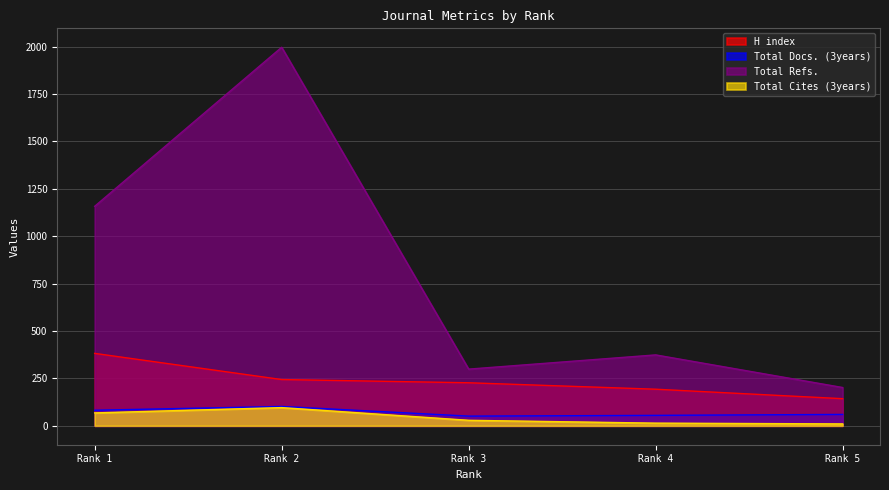

The Total Refs. series shows 299 at Rank 3. True or false?

True